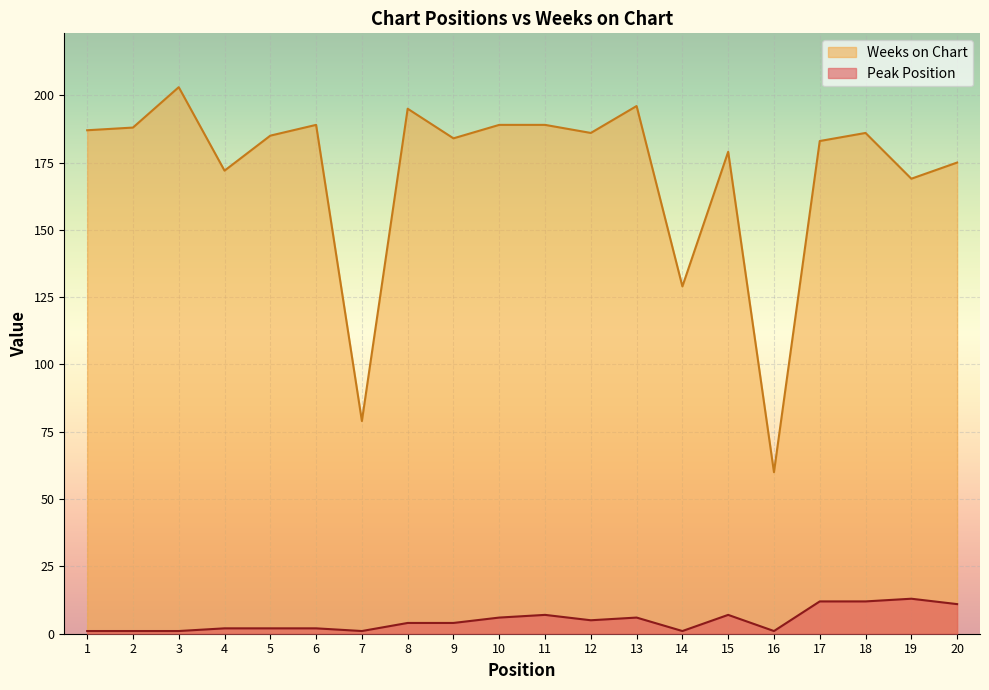

Is the value of Peak Position at 11 greater than the value of Weeks on Chart at 7?

No